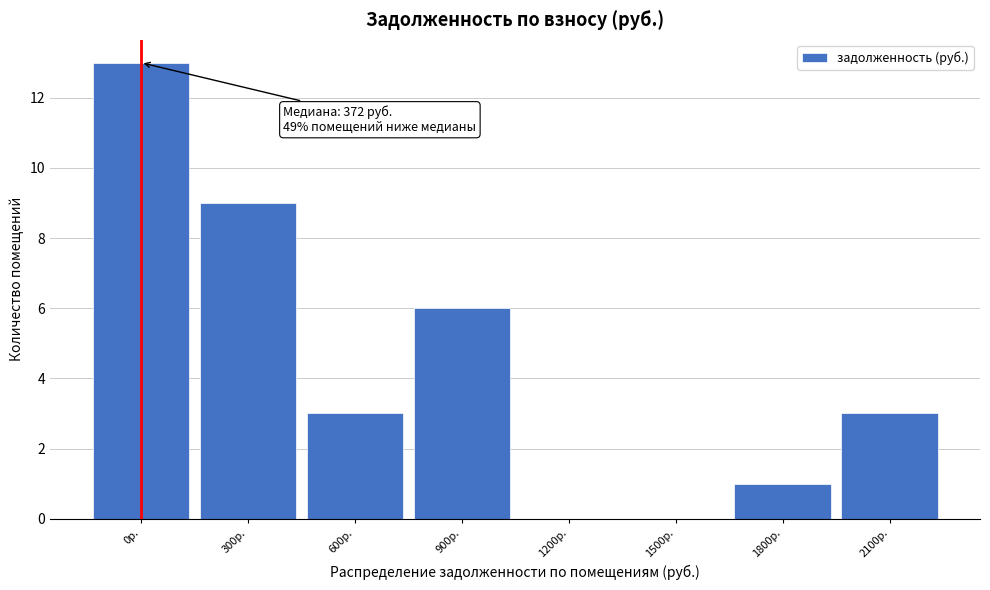

Reading left to right, transcribe all the data shown in this chart.

0р.=13	300р.=9	600р.=3	900р.=6	1200р.=0	1500р.=0	1800р.=1	2100р.=3